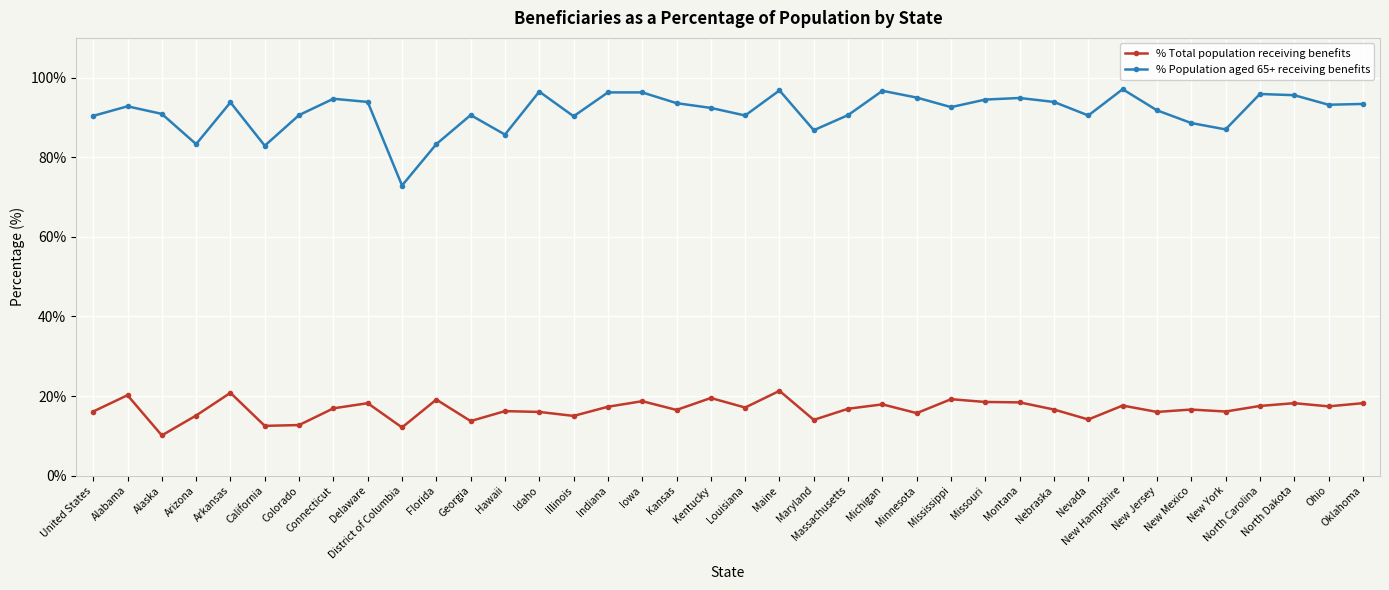

What is the sum of all % Population aged 65+ receiving benefits values?

3476.6